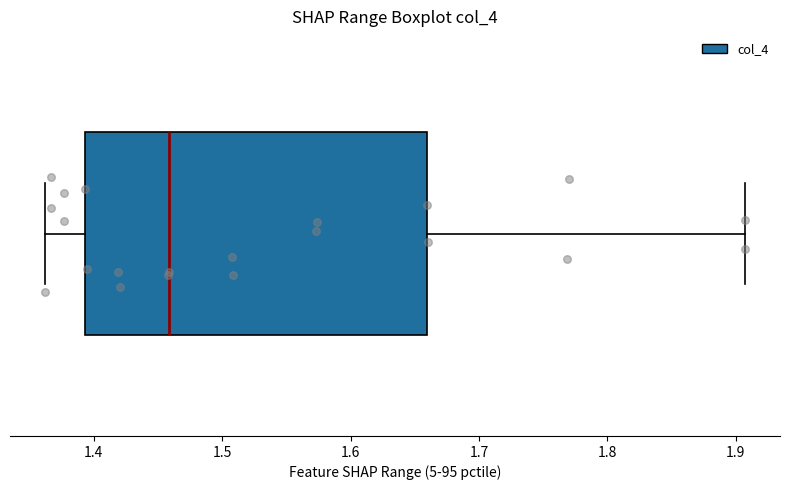

Where is the left edge of the box on the x-axis? The values are not printed on the chart, so give them approximately, as read against the axis.

1.39